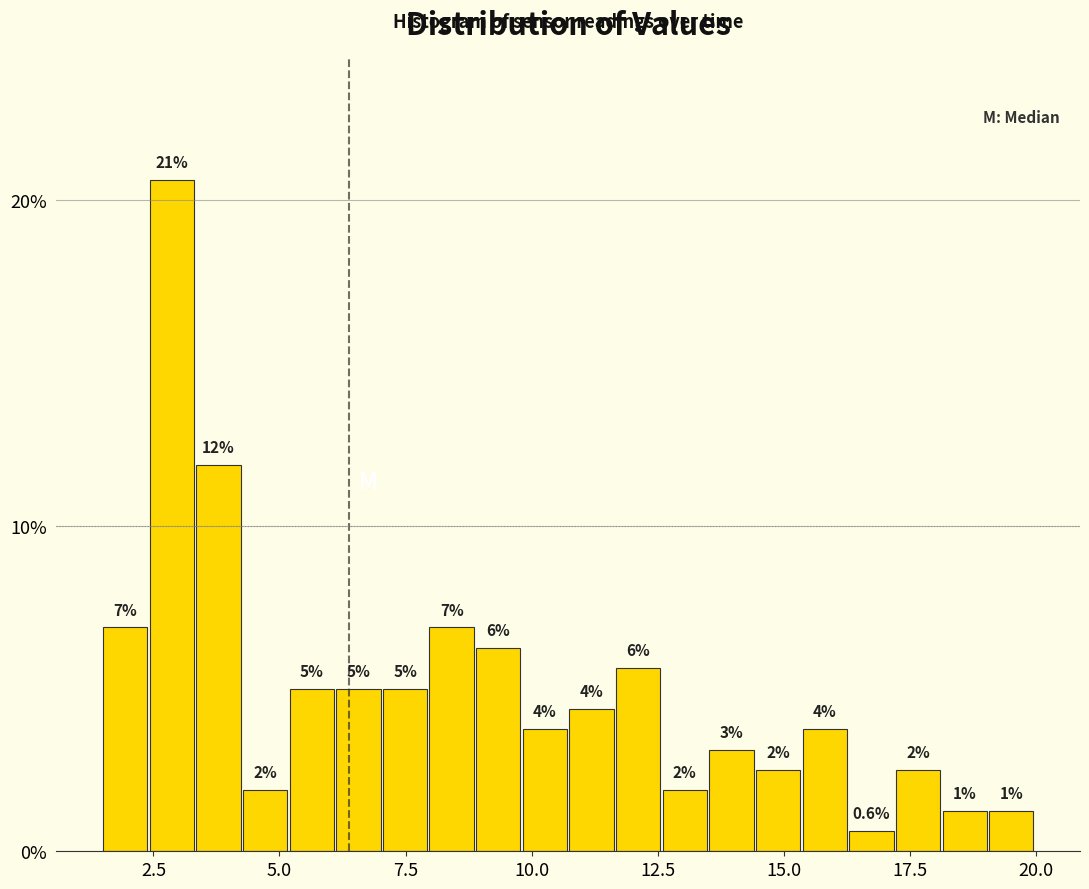

Read against the x-axis, roughly where is the centre of the tallest bar?

3.0